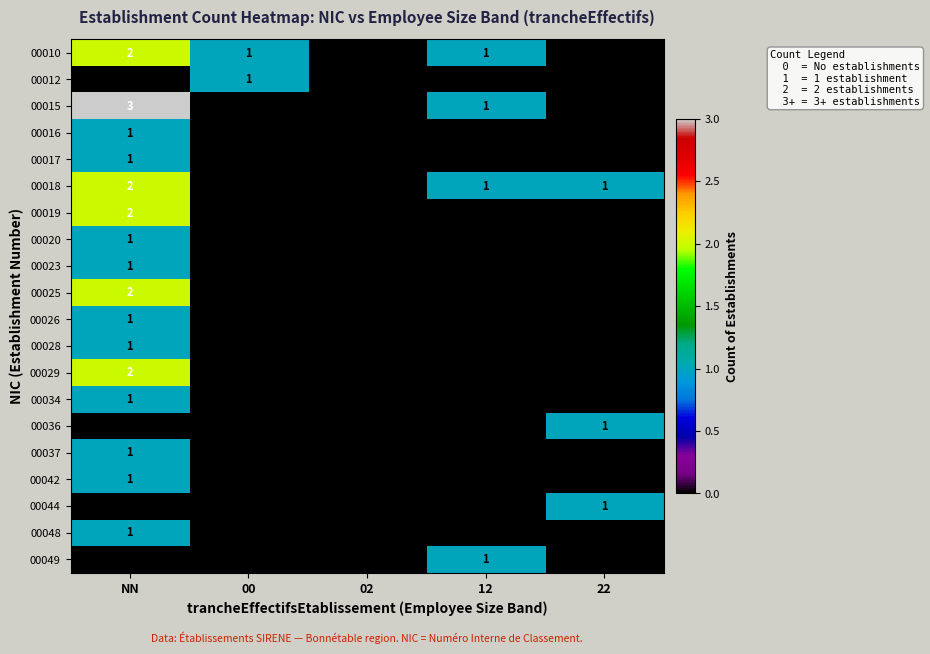

Is the value of 00010 at 12 greater than the value of 00044 at 02?

Yes